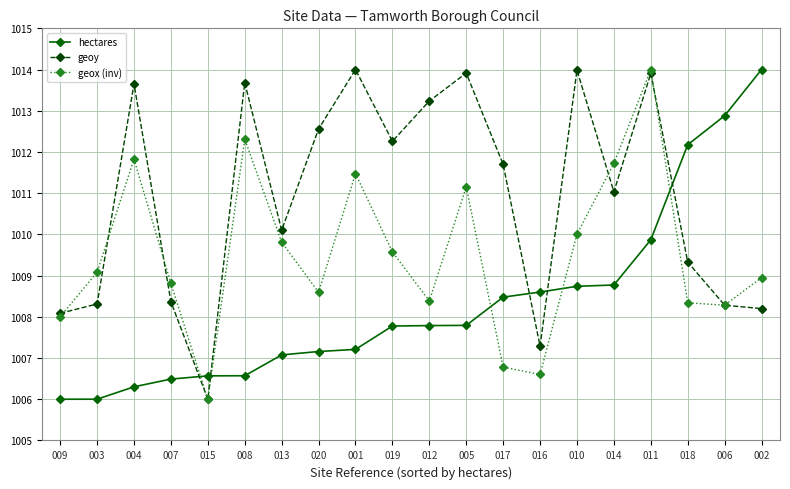

At which category does geox (inv) reach its first local valley?

015